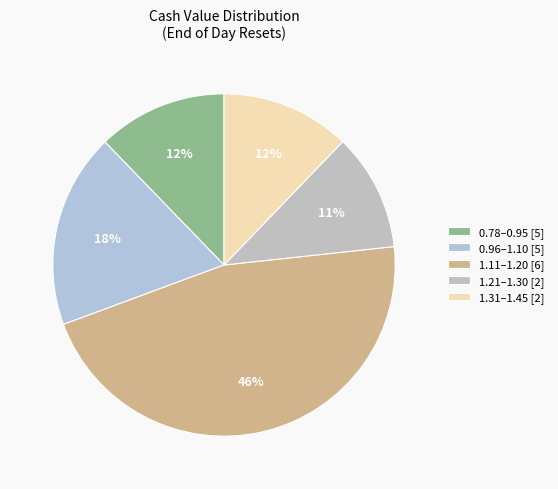

How many segments does this pie chart have?

5